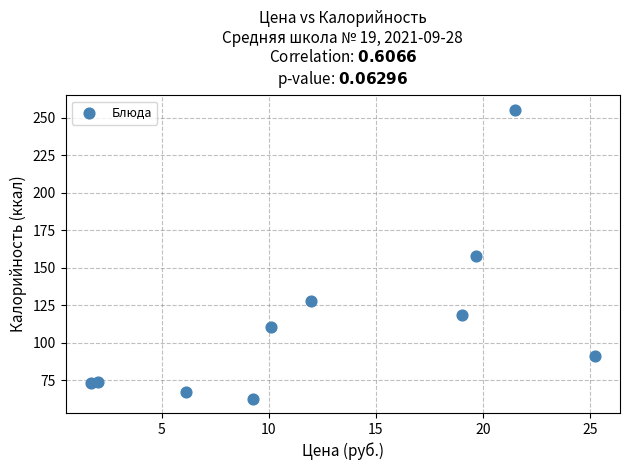

What is the average X value?

12.7